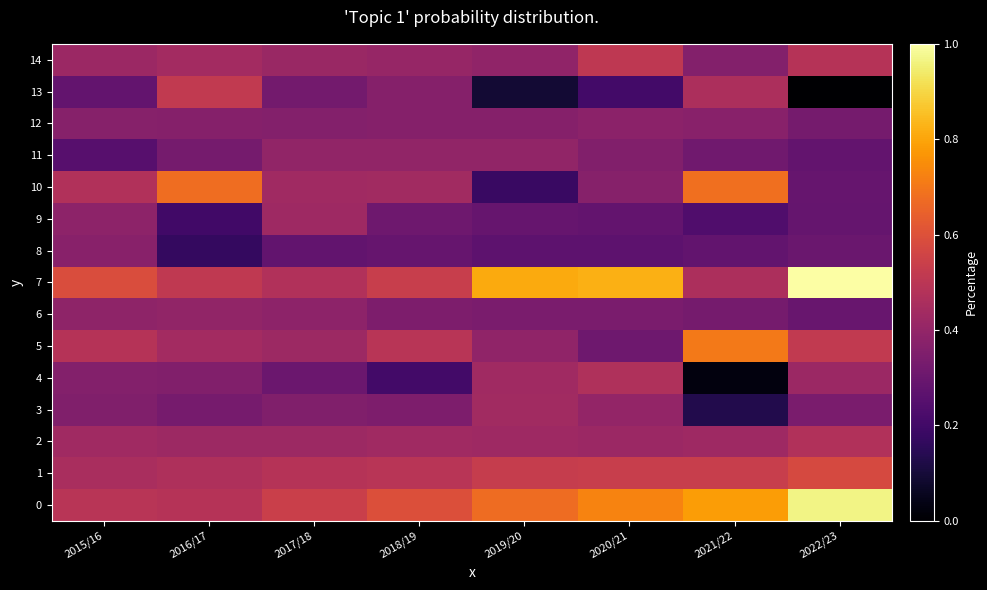

What is the total value across all series at 2022/23?

6.6